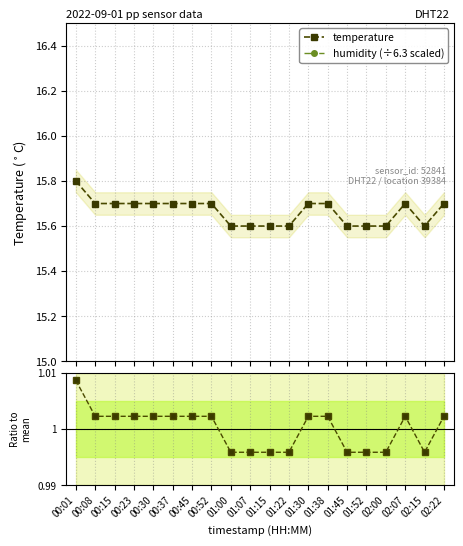

True or false: humidity (÷6.3 scaled) has more than 1 points higher than both neighbors.

False